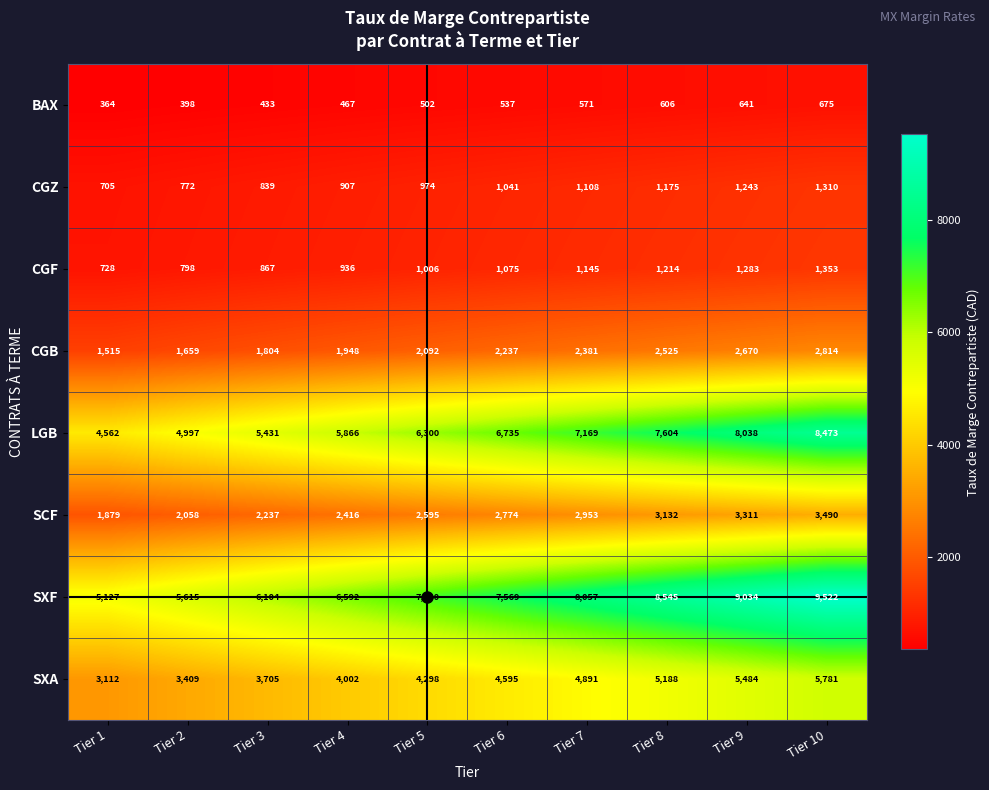

What is the average value of the CGZ series?

1007